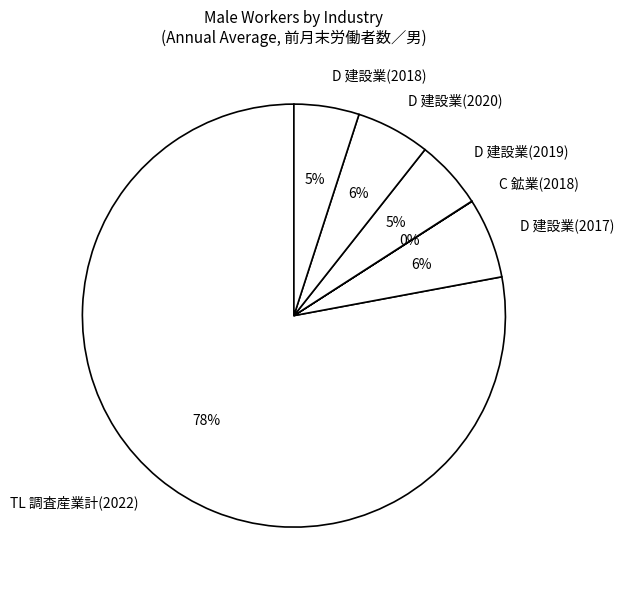

To the nearest percent, what is the combined percentage of D 建設業(2018) and D 建設業(2019)?

10%